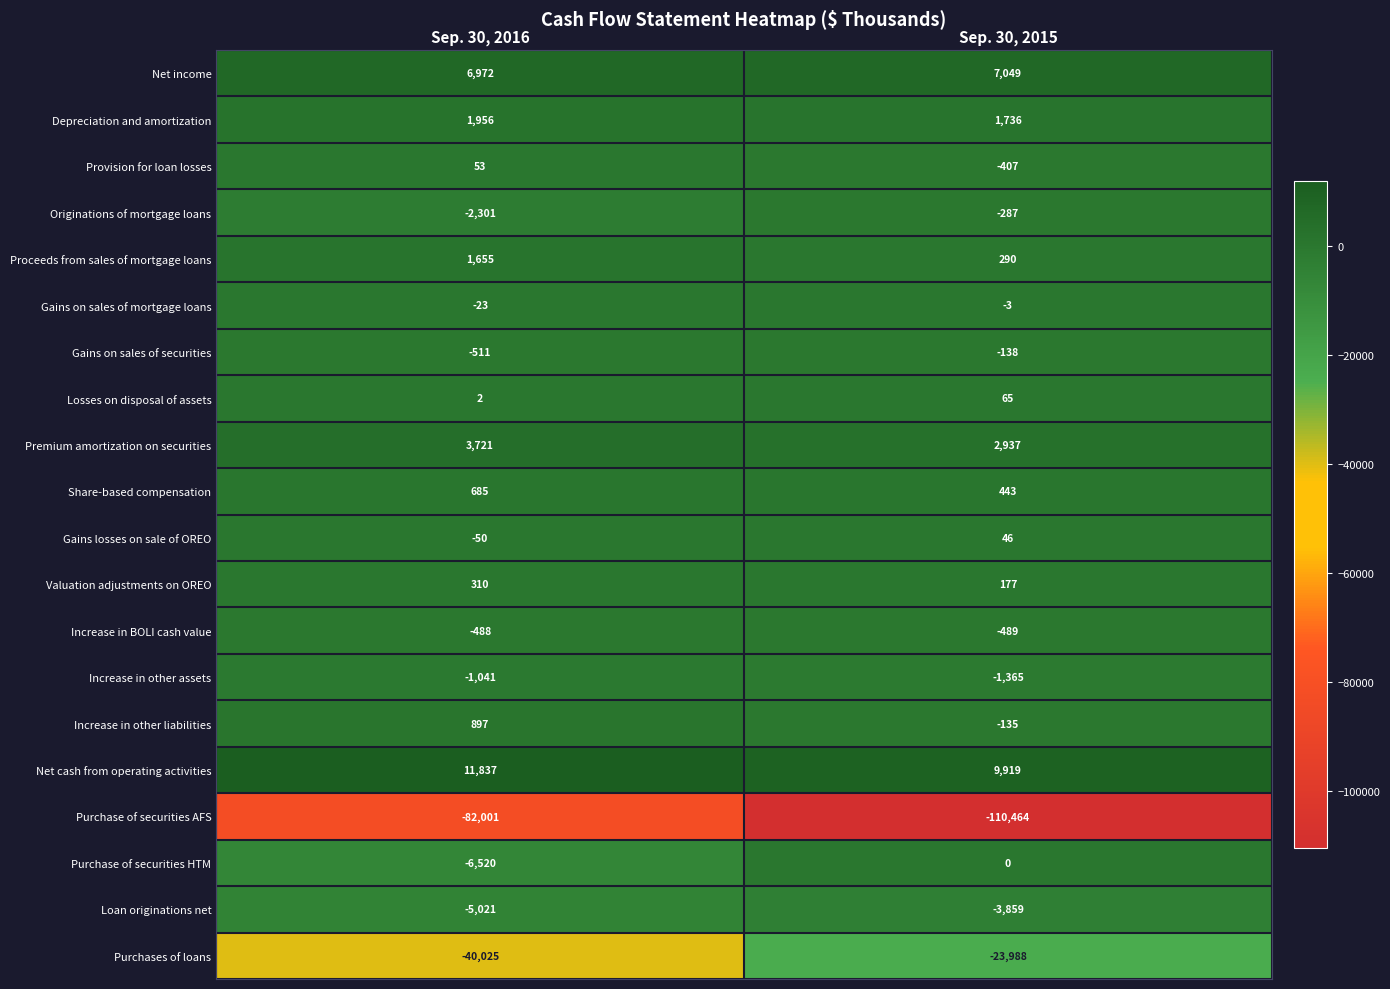

The value of Purchase of securities HTM at Sep. 30, 2015 is -3805. True or false?

False